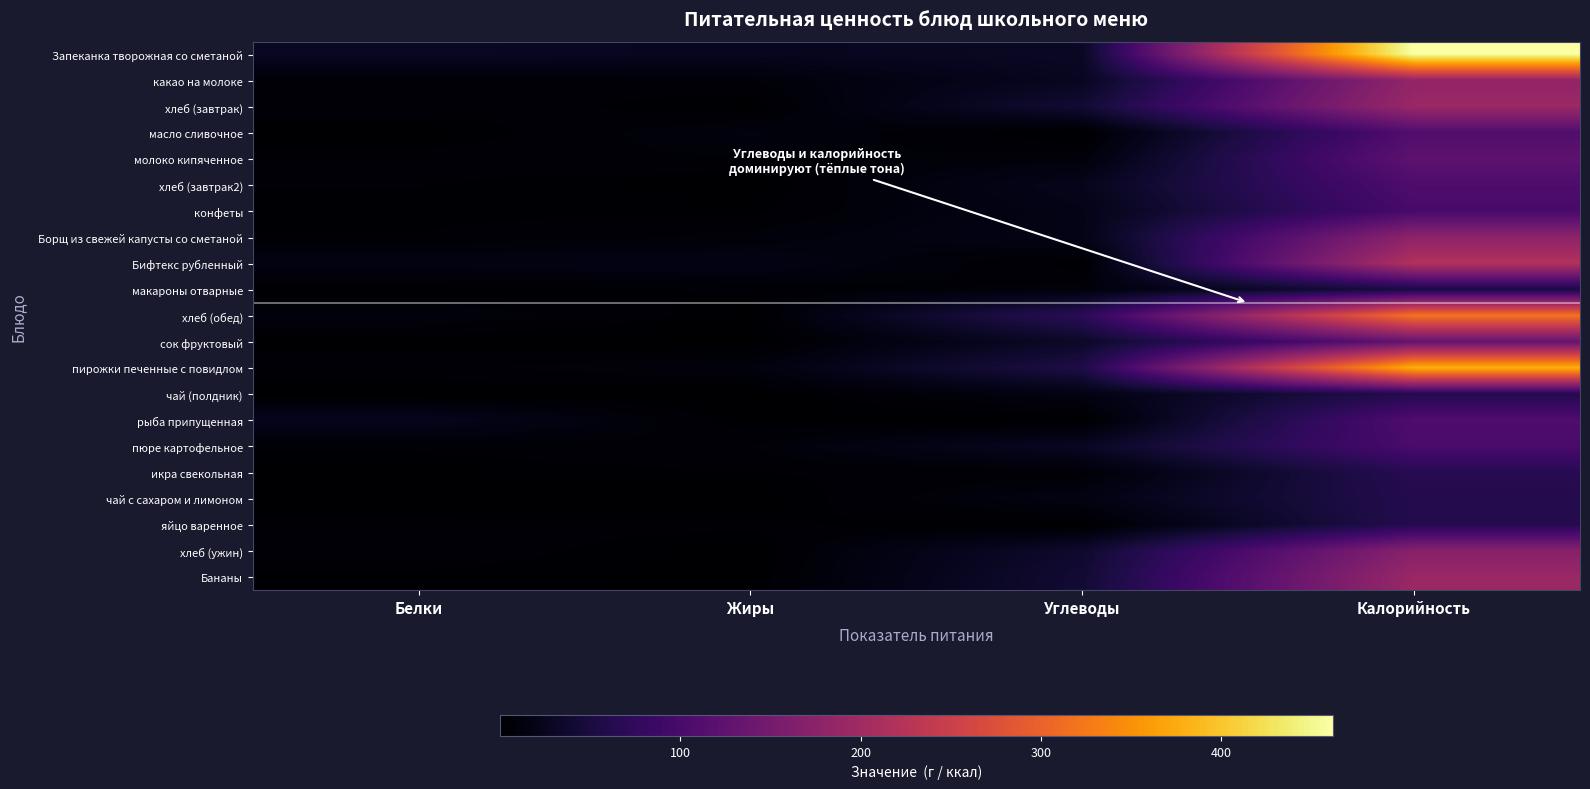

Reading left to right, transcribe all the data shown in this chart.

Запеканка творожная со сметаной: Белки=30.0	Жиры=25.5	Углеводы=30.8	Калорийность=461.8
какао на молоке: Белки=4.8	Жиры=7.4	Углеводы=26.9	Калорийность=184.0
хлеб (завтрак): Белки=6.8	Жиры=0.8	Углеводы=42.0	Калорийность=192.2
масло сливочное: Белки=0.1	Жиры=11.7	Углеводы=0.1	Калорийность=110.0
молоко кипяченное: Белки=5.8	Жиры=7.0	Углеводы=9.0	Калорийность=124.0
хлеб (завтрак2): Белки=3.8	Жиры=0.5	Углеводы=23.4	Калорийность=106.8
конфеты: Белки=3.0	Жиры=2.7	Углеводы=19.1	Калорийность=99.0
Борщ из свежей капусты со сметаной: Белки=3.7	Жиры=8.5	Углеводы=18.8	Калорийность=177.4
Бифтекс рубленный: Белки=15.2	Жиры=16.8	Углеводы=1.7	Калорийность=219.4
макароны отварные: Белки=1.4	Жиры=4.3	Углеводы=8.9	Калорийность=51.2
хлеб (обед): Белки=11.4	Жиры=1.4	Углеводы=70.0	Калорийность=320.0
сок фруктовый: Белки=1.0	Жиры=0.1	Углеводы=33.1	Калорийность=130.2
пирожки печенные с повидлом: Белки=6.5	Жиры=11.1	Углеводы=56.1	Калорийность=380.0
чай (полдник): Белки=0.3	Жиры=0.1	Углеводы=15.4	Калорийность=62.1
рыба припущенная: Белки=24.5	Жиры=1.1	Углеводы=0.2	Калорийность=107.5
пюре картофельное: Белки=4.3	Жиры=7.2	Углеводы=29.2	Калорийность=101.6
икра свекольная: Белки=1.6	Жиры=3.8	Углеводы=5.0	Калорийность=65.7
чай с сахаром и лимоном: Белки=0.3	Жиры=0.1	Углеводы=15.4	Калорийность=62.1
яйцо варенное: Белки=5.0	Жиры=4.6	Углеводы=0.3	Калорийность=62.8
хлеб (ужин): Белки=6.1	Жиры=0.7	Углеводы=37.4	Калорийность=170.9
Бананы: Белки=3.0	Жиры=1.0	Углеводы=42.0	Калорийность=192.0